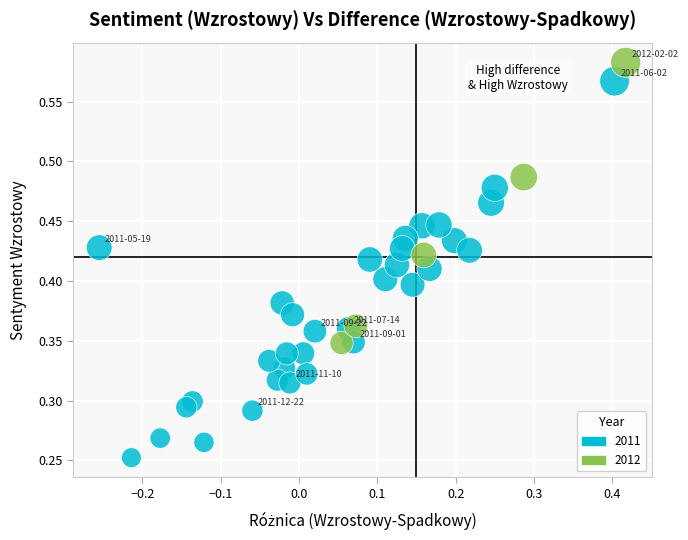

Which series has the widest spread of Y values?

2011